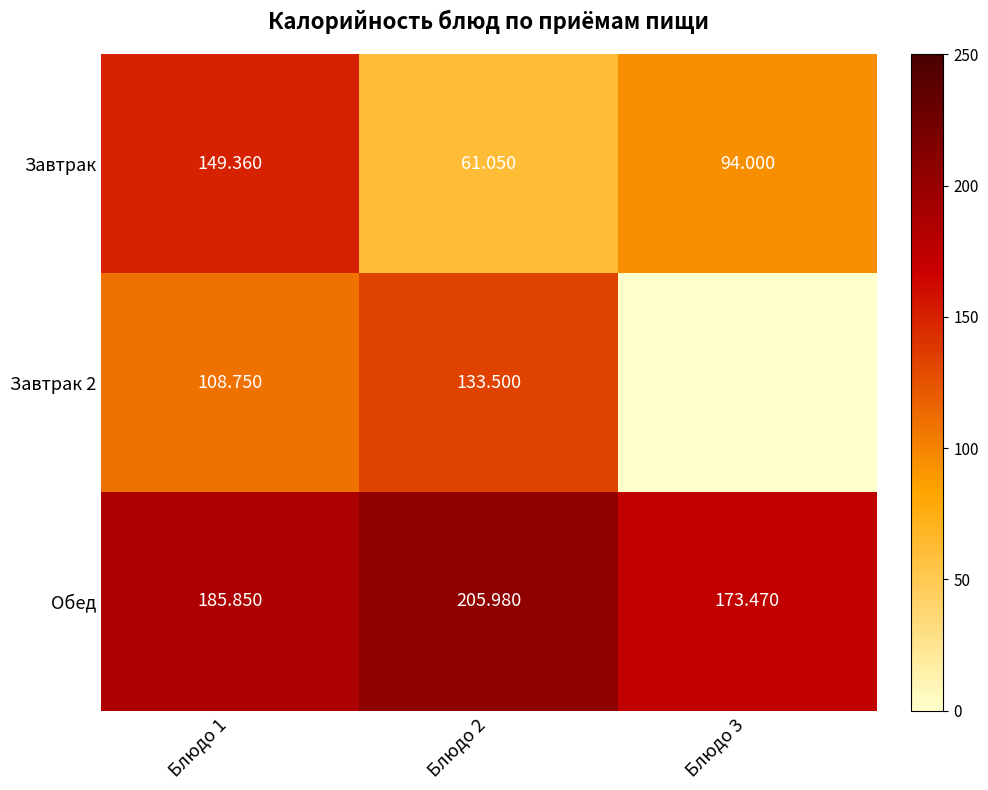

Count the number of data series in this chart.

3